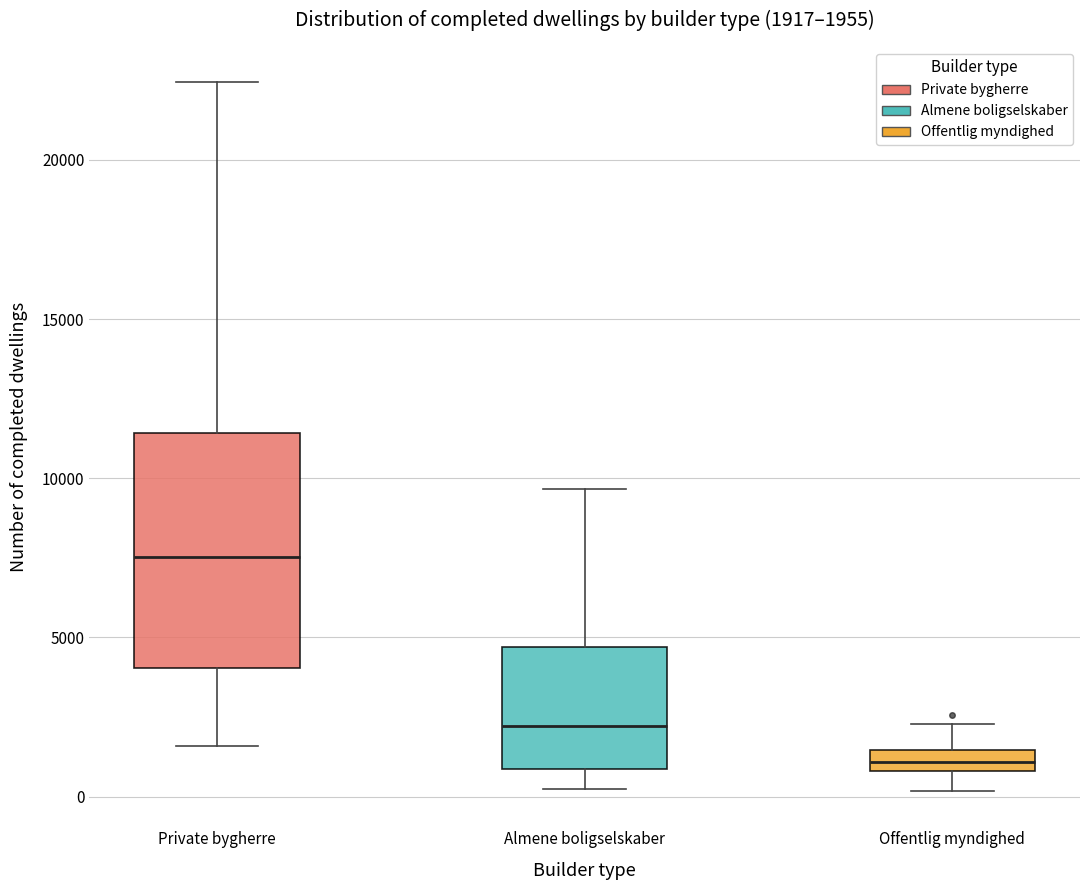

Which box is the tallest, from its lower edge to its upper edge?

Private bygherre